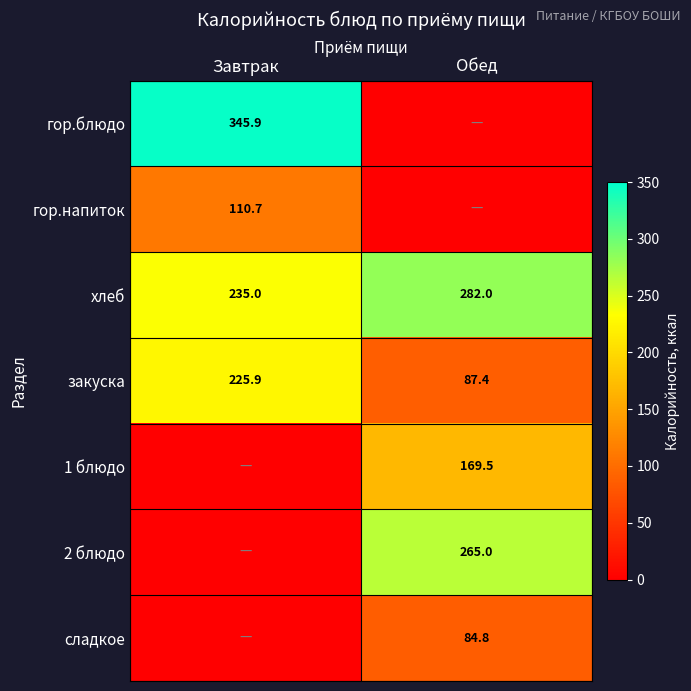

At which label does закуска reach its minimum?

Обед